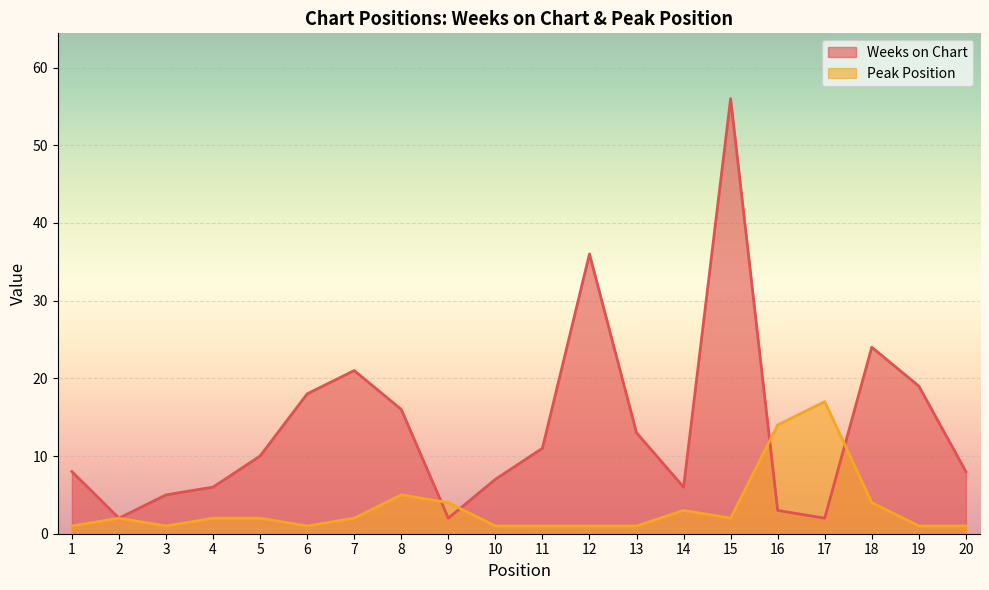

Which category has the highest value across all series?

15